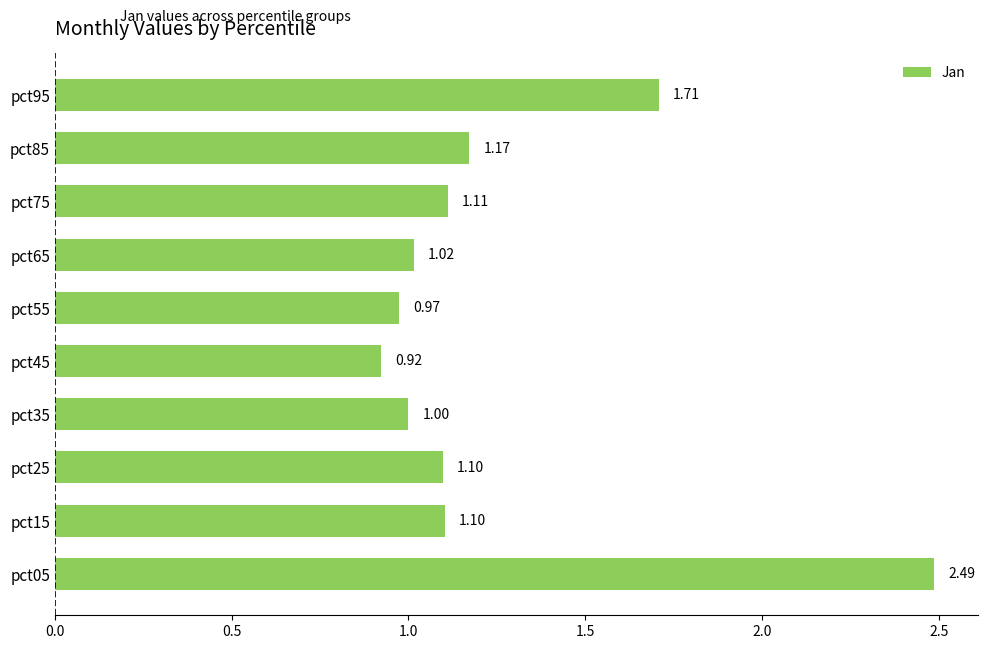

What is the change in value from pct35 to pct85?

+0.2